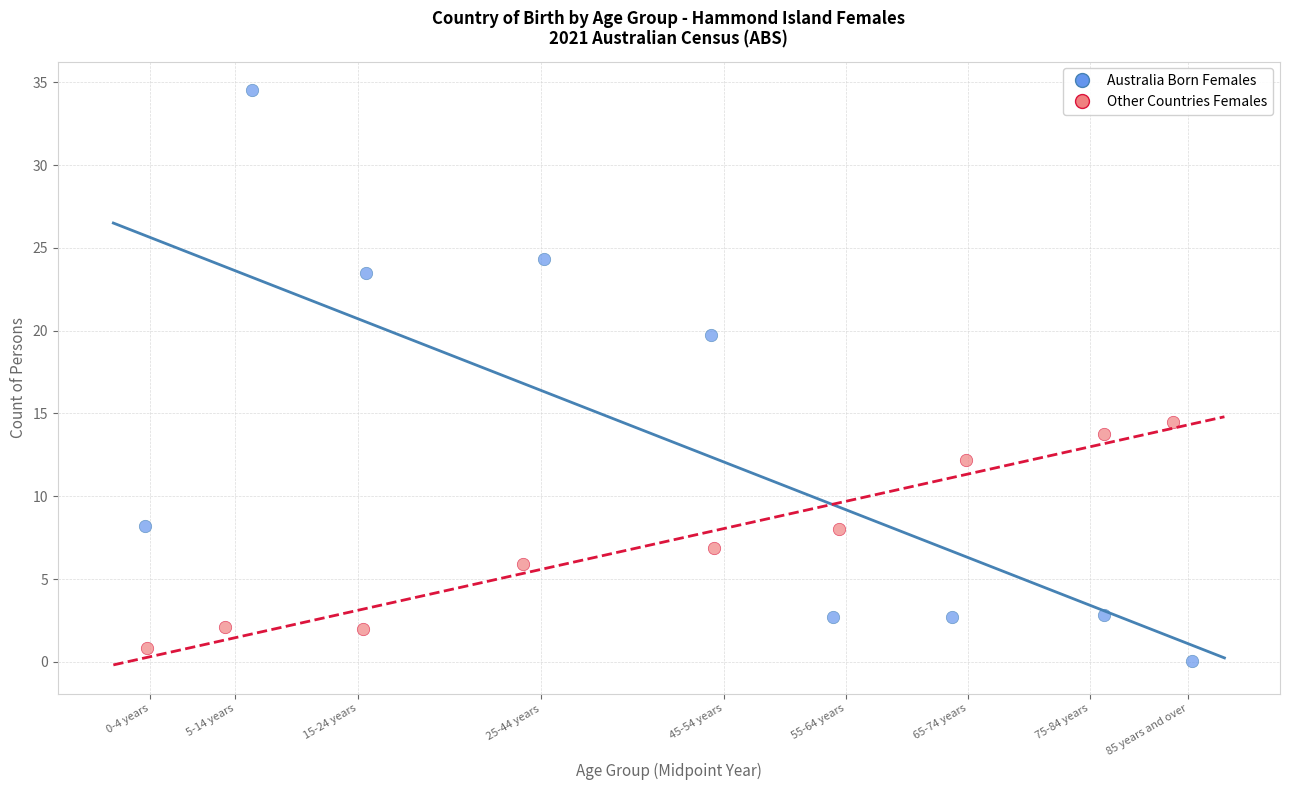

Which series has the largest Y range (max minus min)?

Australia Born Females